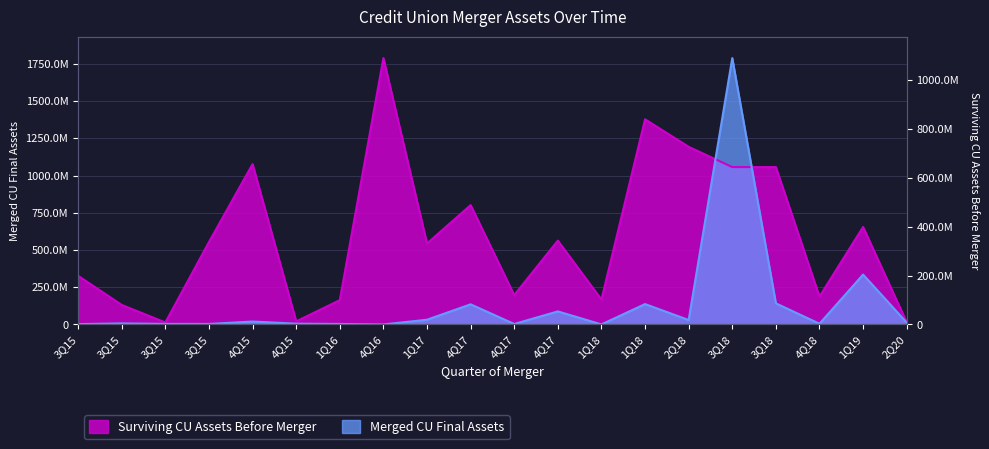

Reading right to left, transcribe all the data shown in this chart.

Merged CU Final Assets: 2Q20=12256757.8	1Q19=334808338.1	4Q18=4825204.7	3Q18=141562719.0	3Q18=1789306399.0	2Q18=29613136.0	1Q18=136807228.0	1Q18=185624.4	4Q17=87551514.2	4Q17=3014811.7	4Q17=135099044.9	1Q17=31590629.1	4Q16=121446.7	1Q16=3239939.6	4Q15=5089233.6	4Q15=19470316.3	3Q15=3342356.7	3Q15=3621160.7	3Q15=6939978.2	3Q15=2215819.7
Surviving CU Assets Before Merger: 2Q20=14782535.0	1Q19=654577105.0	4Q18=187116385.0	3Q18=1057076438.0	3Q18=1057076438.0	2Q18=1193143388.0	1Q18=1377846190.0	1Q18=167258736.0	4Q17=563003450.0	4Q17=196945841.0	4Q17=801596183.0	1Q17=543308244.0	4Q16=1789306399.0	1Q16=163191693.0	4Q15=20329170.0	4Q15=1076988188.0	3Q15=553373482.0	3Q15=13199572.0	3Q15=130968575.0	3Q15=326372774.0